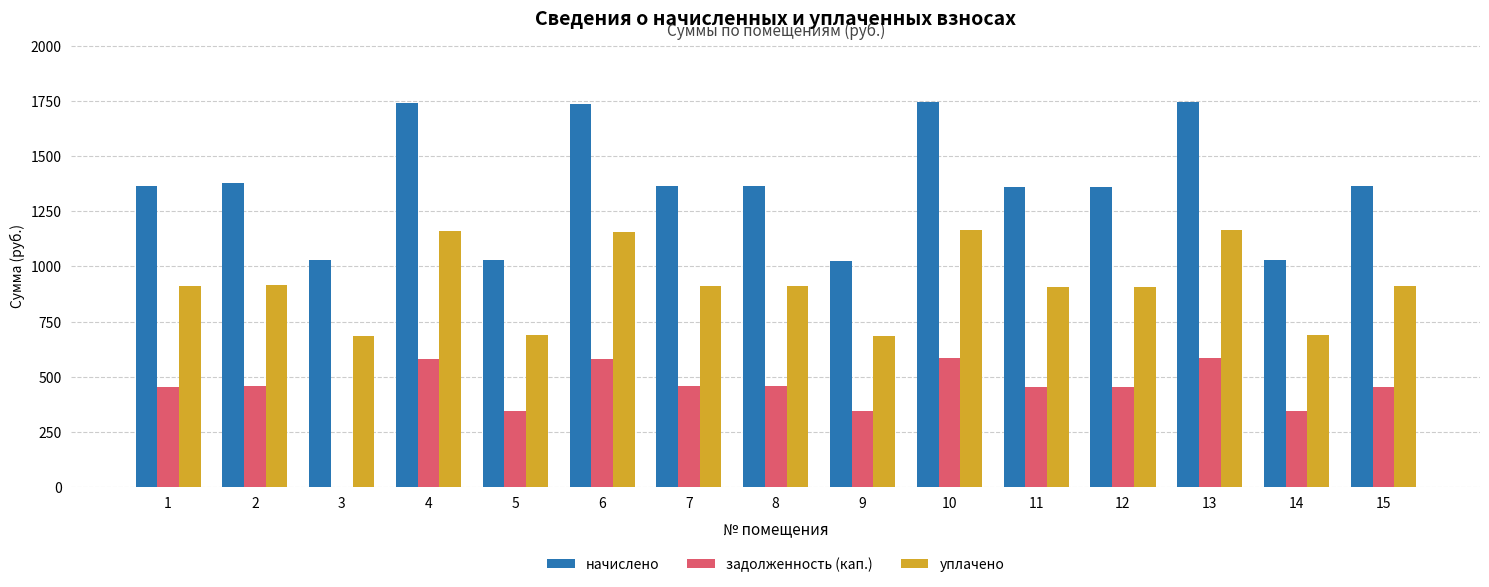

What is the sum of the уплачено values at 1 and 13?

2074.5